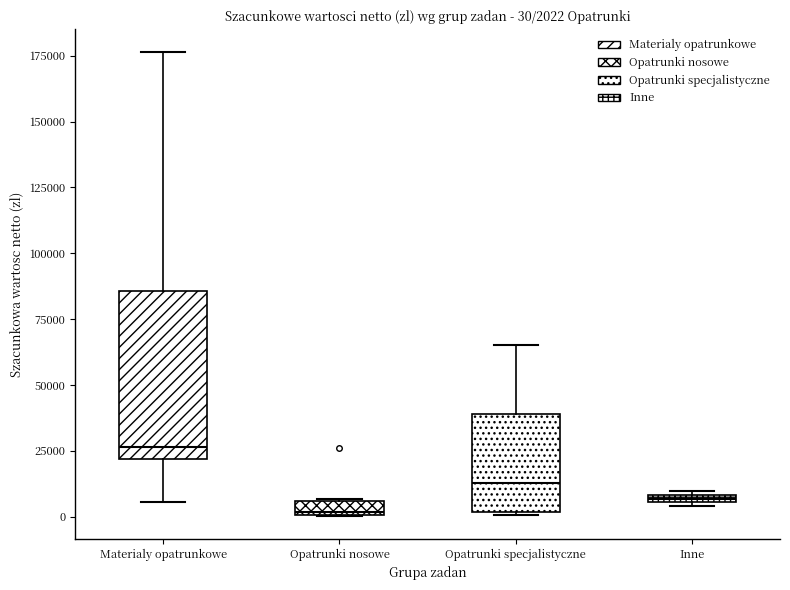

Comparing the boxes themselves (not the whiskers), which one is the tallest?

Materialy opatrunkowe